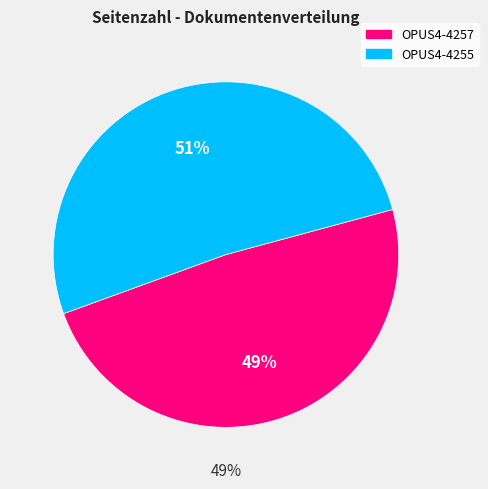

Which slice is the smallest?

OPUS4-4257